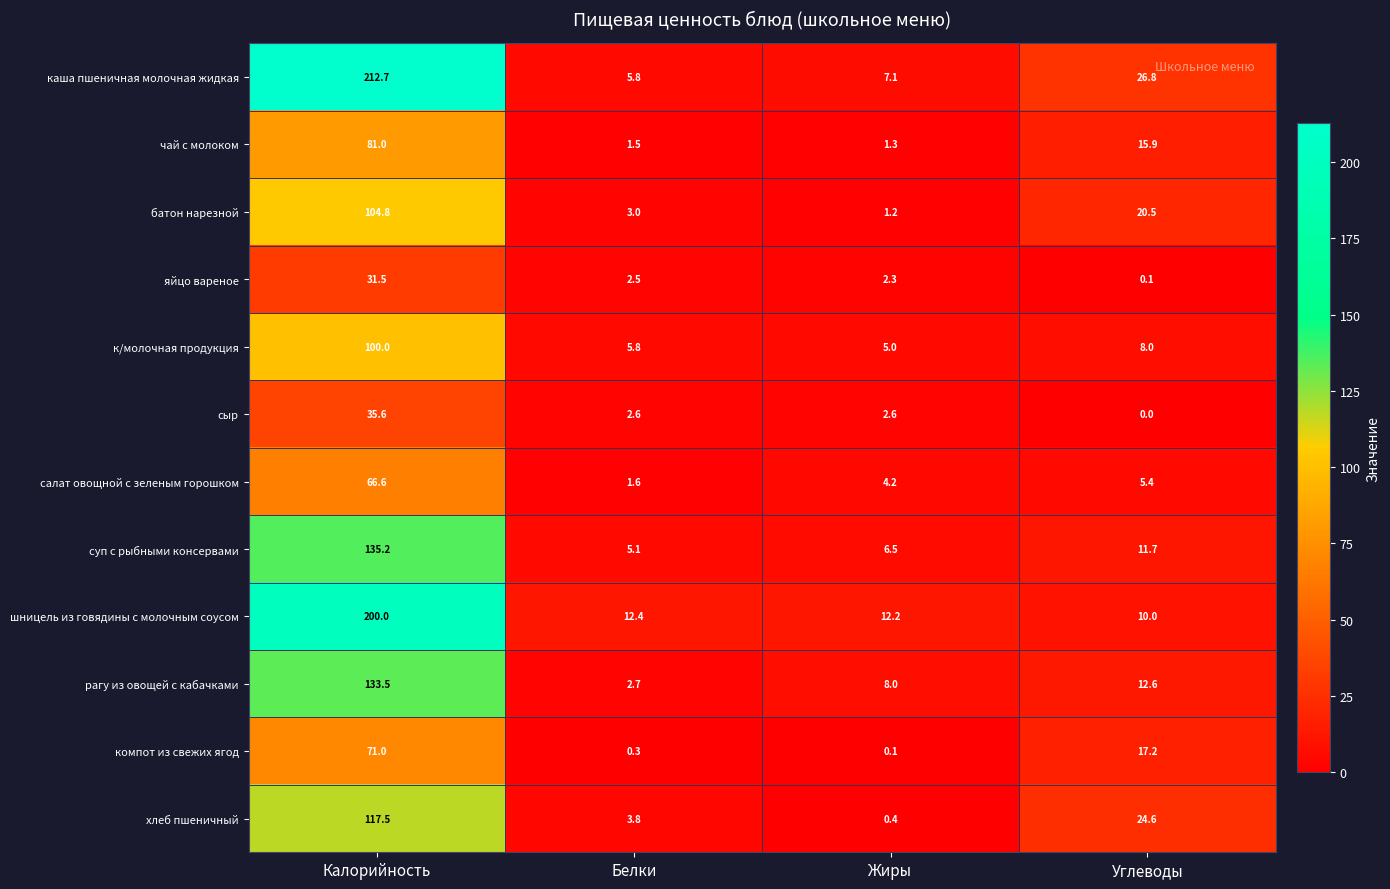

List the series in order of their peak value, lowest first.

яйцо вареное, сыр, салат овощной с зеленым горошком, компот из свежих ягод, чай с молоком, к/молочная продукция, батон нарезной, хлеб пшеничный, рагу из овощей с кабачками, суп с рыбными консервами, шницель из говядины с молочным соусом, каша пшеничная молочная жидкая